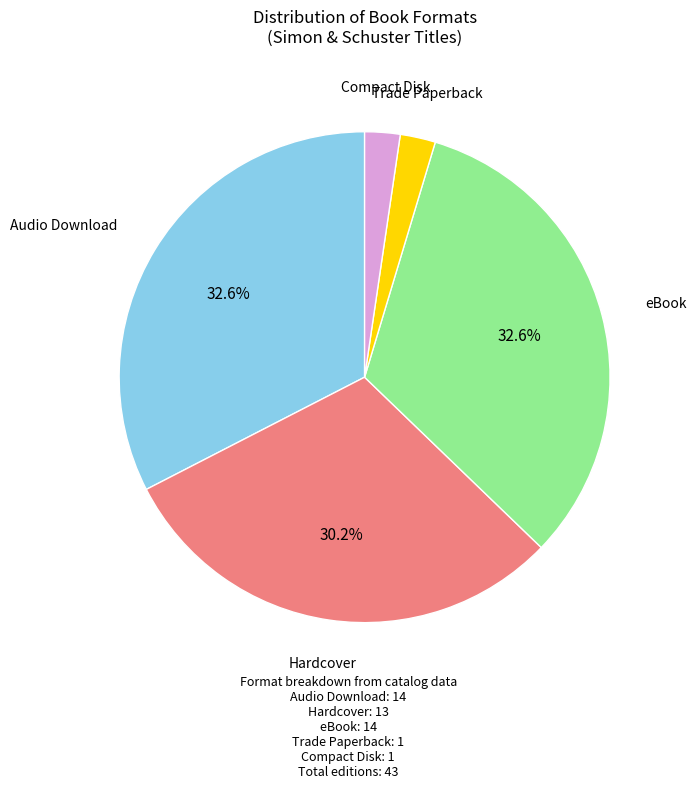

What is the ratio of the value at Trade Paperback to the value at Compact Disk?

1.0